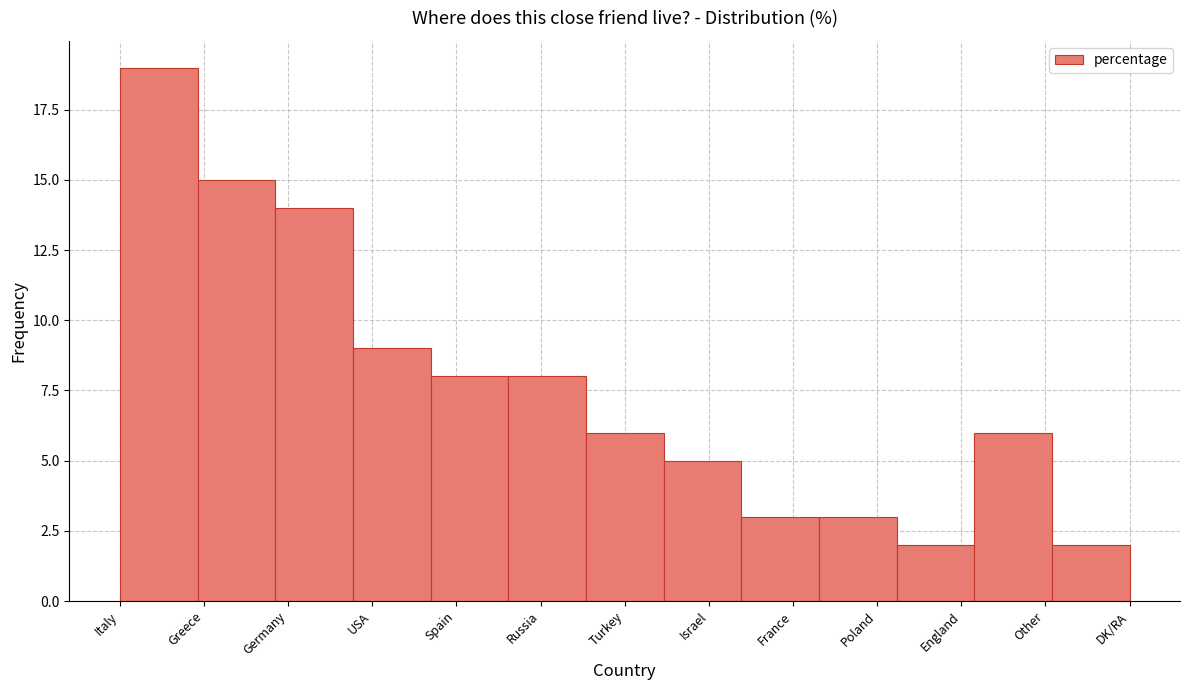

Reading right to left, list all the values displayed in this chart.

DK/RA=2	Other=6	England=2	Poland=3	France=3	Israel=5	Turkey=6	Russia=8	Spain=8	USA=9	Germany=14	Greece=15	Italy=19